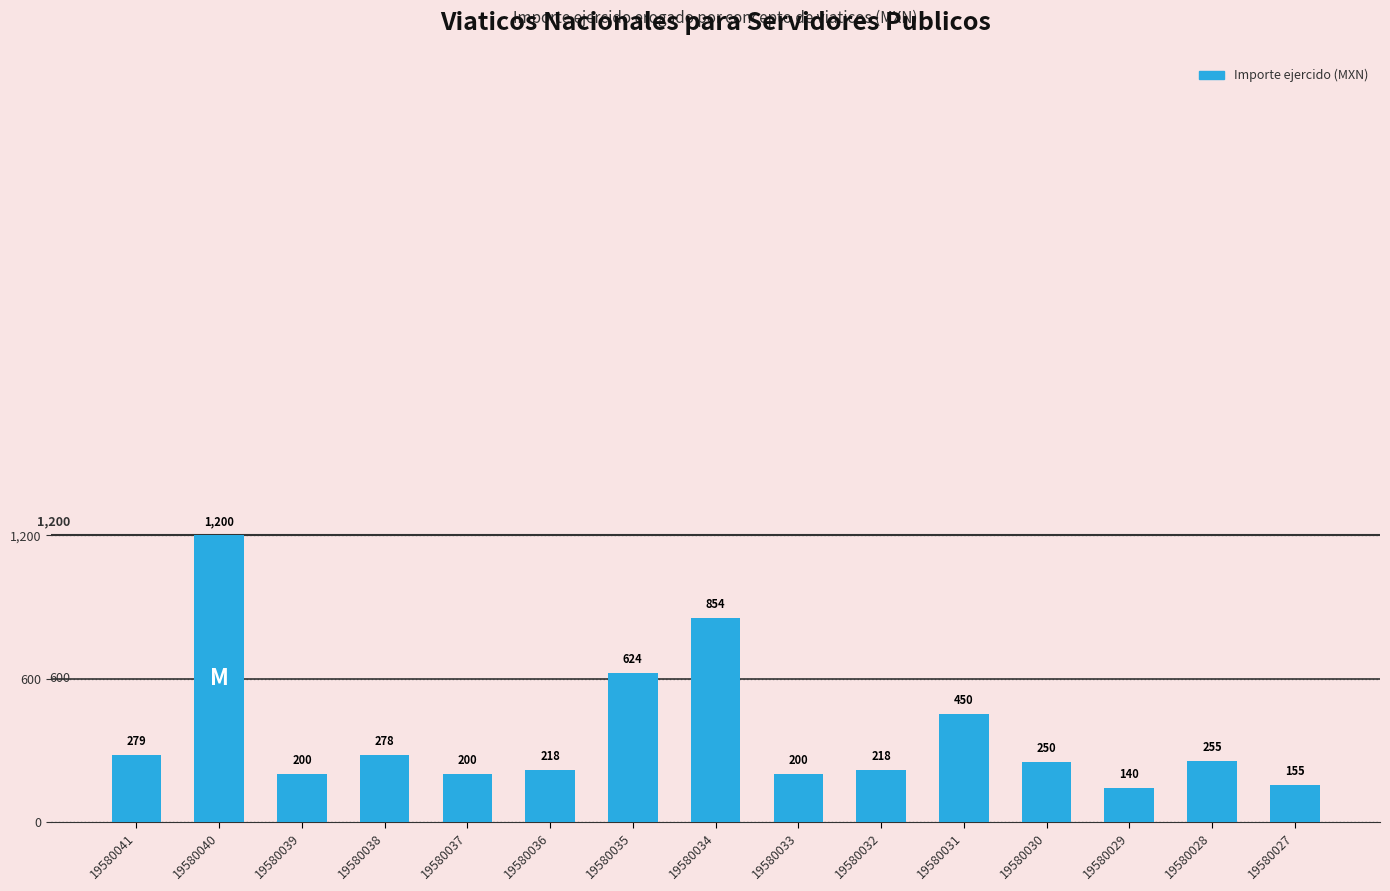

Approximately how many times larger is the value at 19580033 compared to 19580034?

0.2